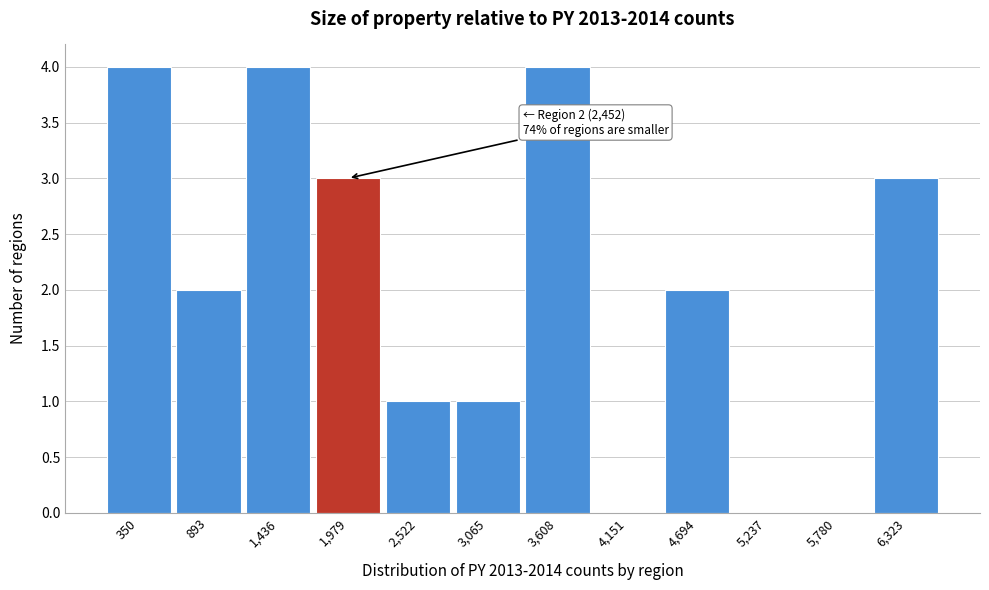

Reading right to left, transcribe all the data shown in this chart.

6,323=3	5,780=0	5,237=0	4,694=2	4,151=0	3,608=4	3,065=1	2,522=1	1,979=3	1,436=4	893=2	350=4